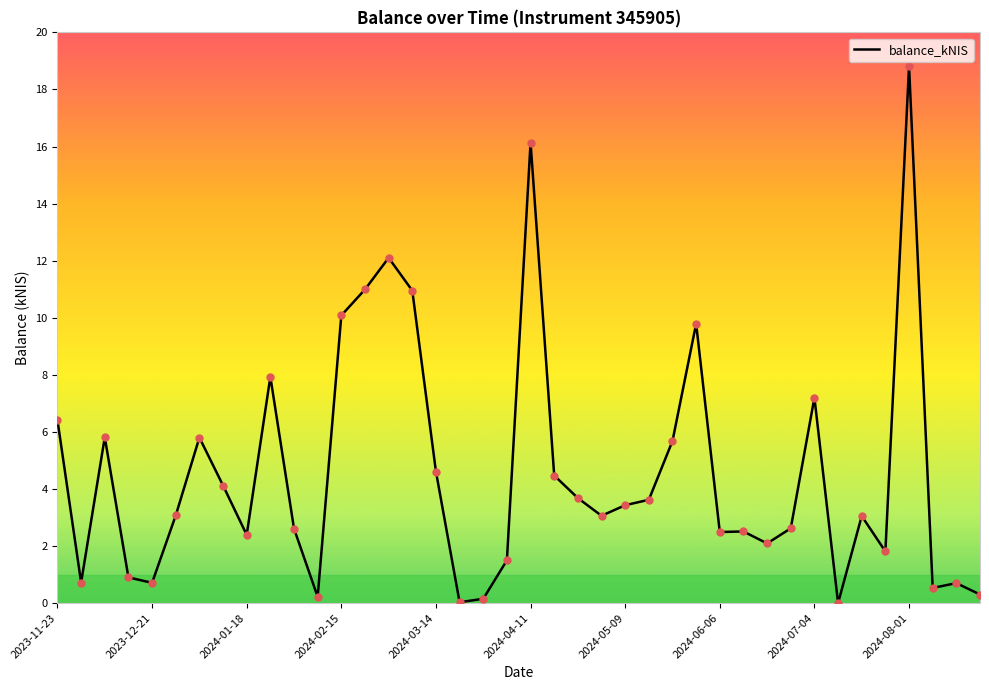

What is the greatest value displayed?

18.8